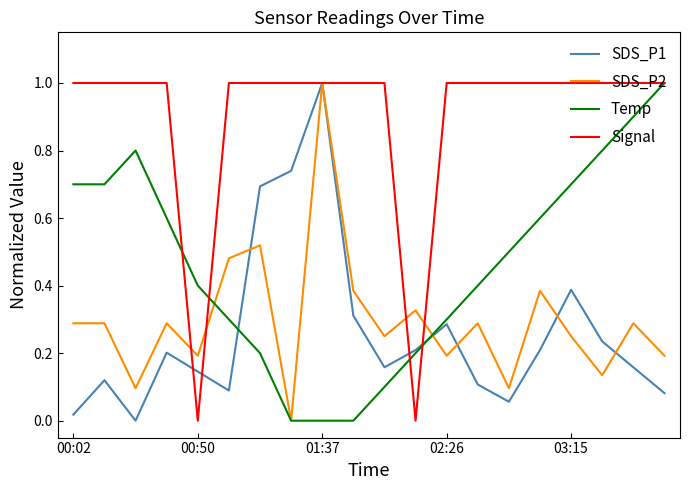

Which series has the largest total across all categories?

Signal